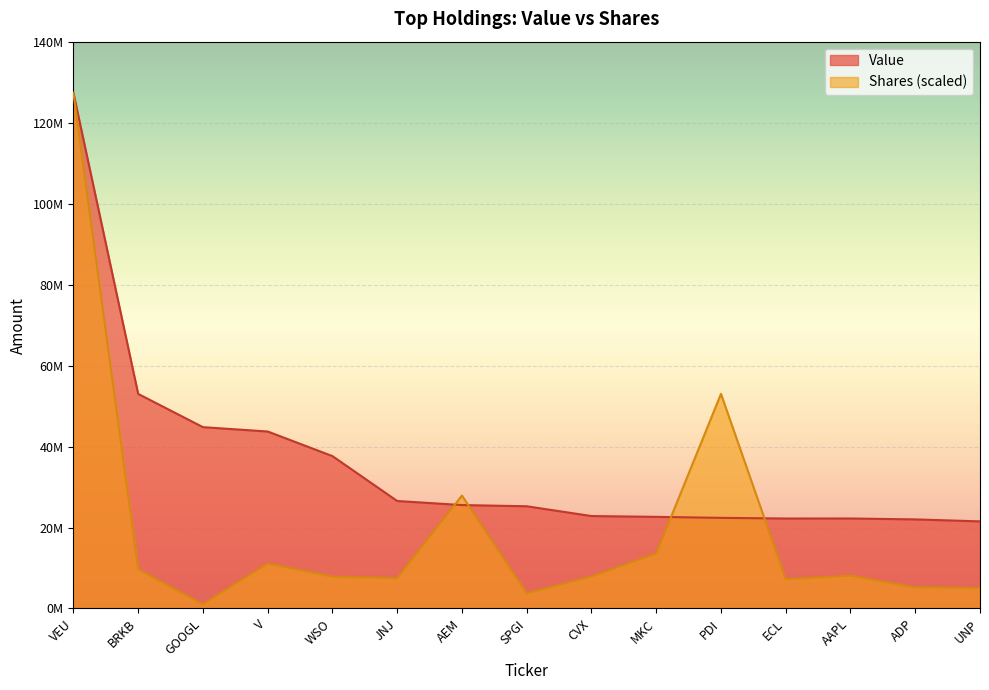

What is the lowest value of the Shares or principal amount series?

1026781.8